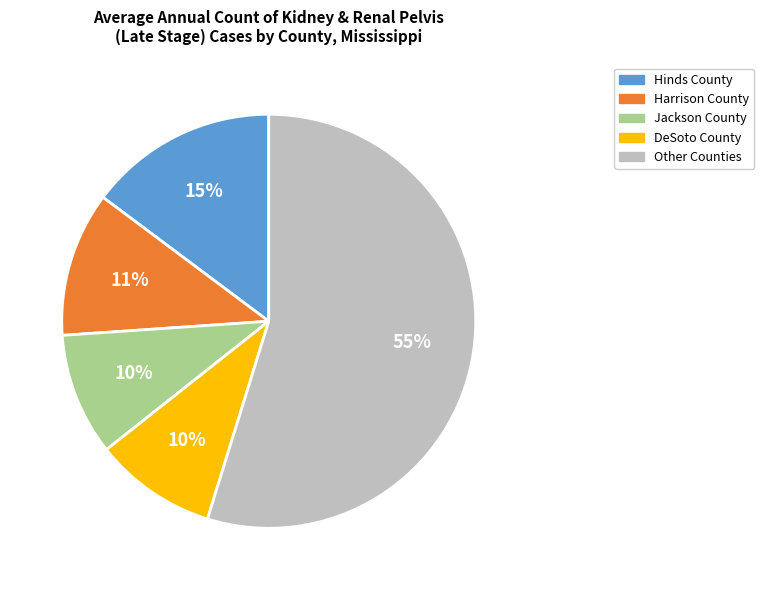

Is there a majority slice in this chart?

Yes